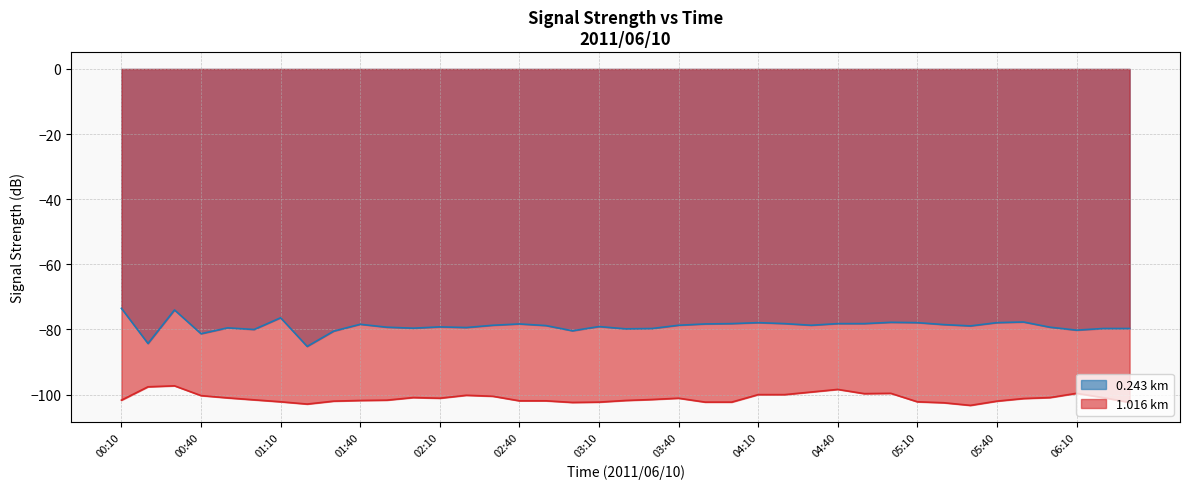

Which series has the largest total across all categories?

0.243 km